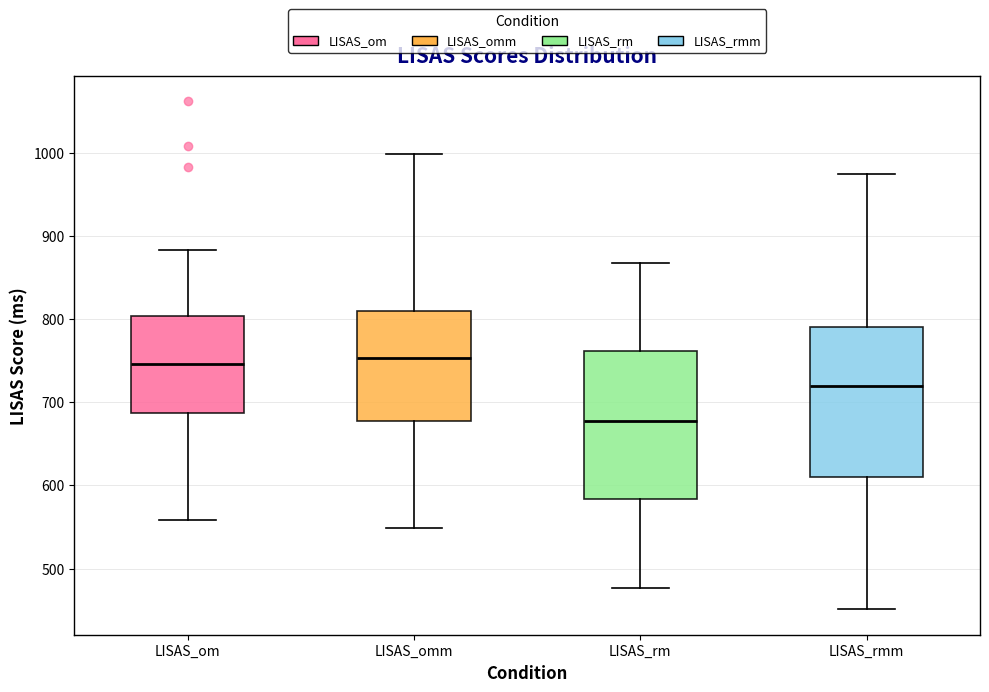

Reading left to right, read every box against the y-axis: the position of its median line, the range the box covers, and the ends of its whiskers. The values are not printed on the chart, so give them approximately, as read against the axis.

LISAS_om: median 750, box 690 to 800, whiskers 560 to 880
LISAS_omm: median 750, box 680 to 810, whiskers 550 to 1000
LISAS_rm: median 680, box 580 to 760, whiskers 480 to 870
LISAS_rmm: median 720, box 610 to 790, whiskers 450 to 970